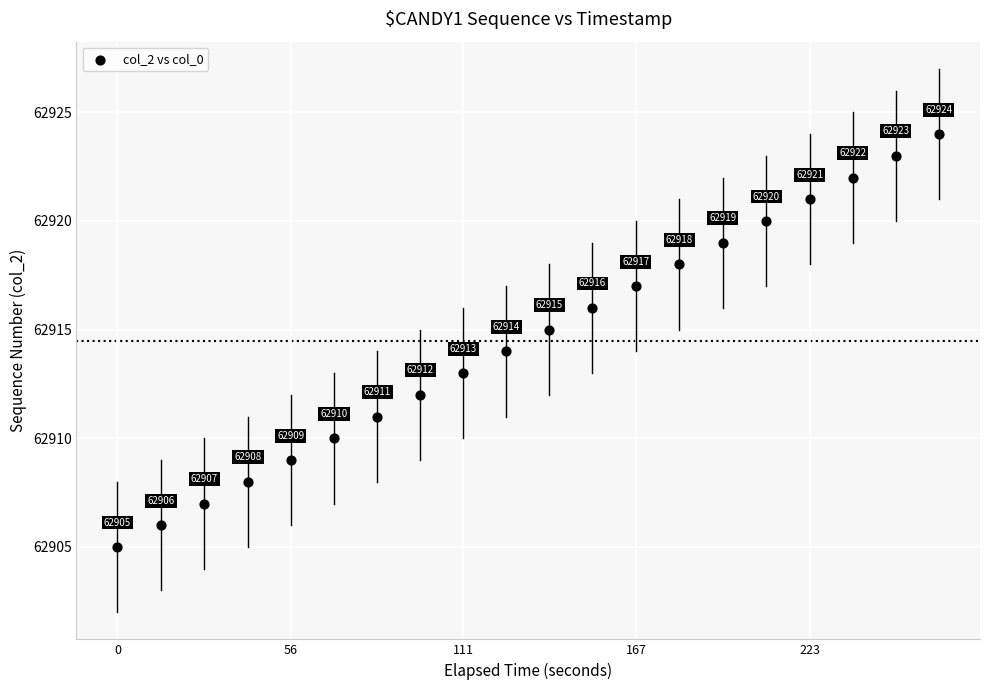

What is the range of Y values (max minus min)?

19